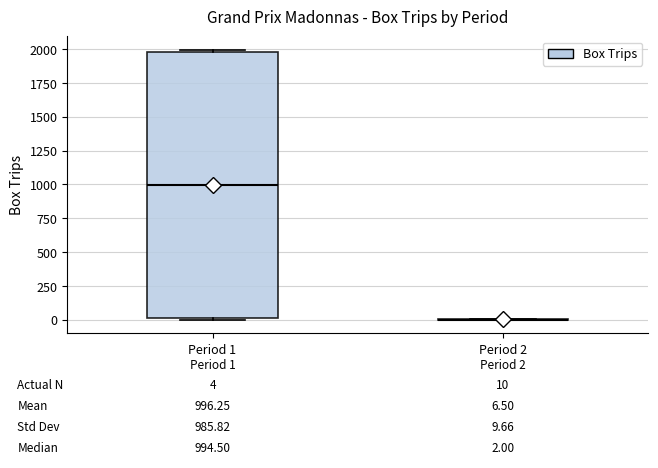

Which box is the tallest, from its lower edge to its upper edge?

Period 1